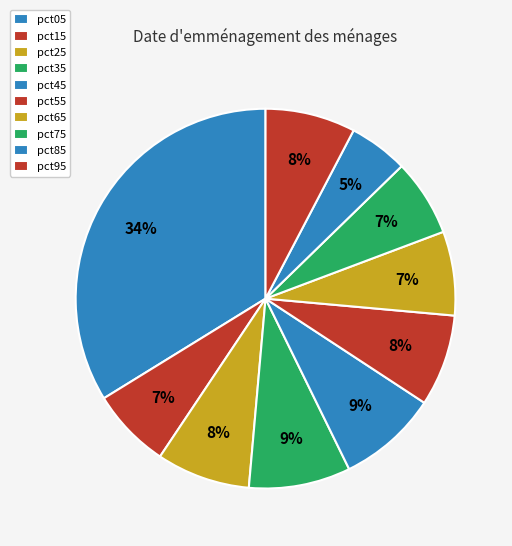

How many segments does this pie chart have?

10